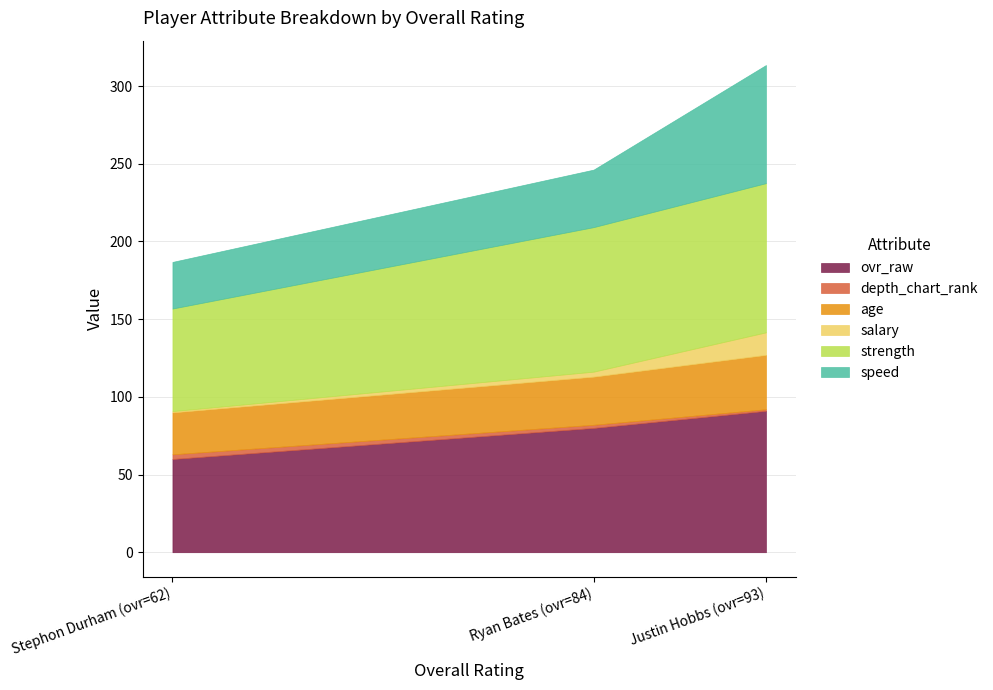

Is it true that ovr_raw equals 63.2 at Justin Hobbs (ovr=93)?

False